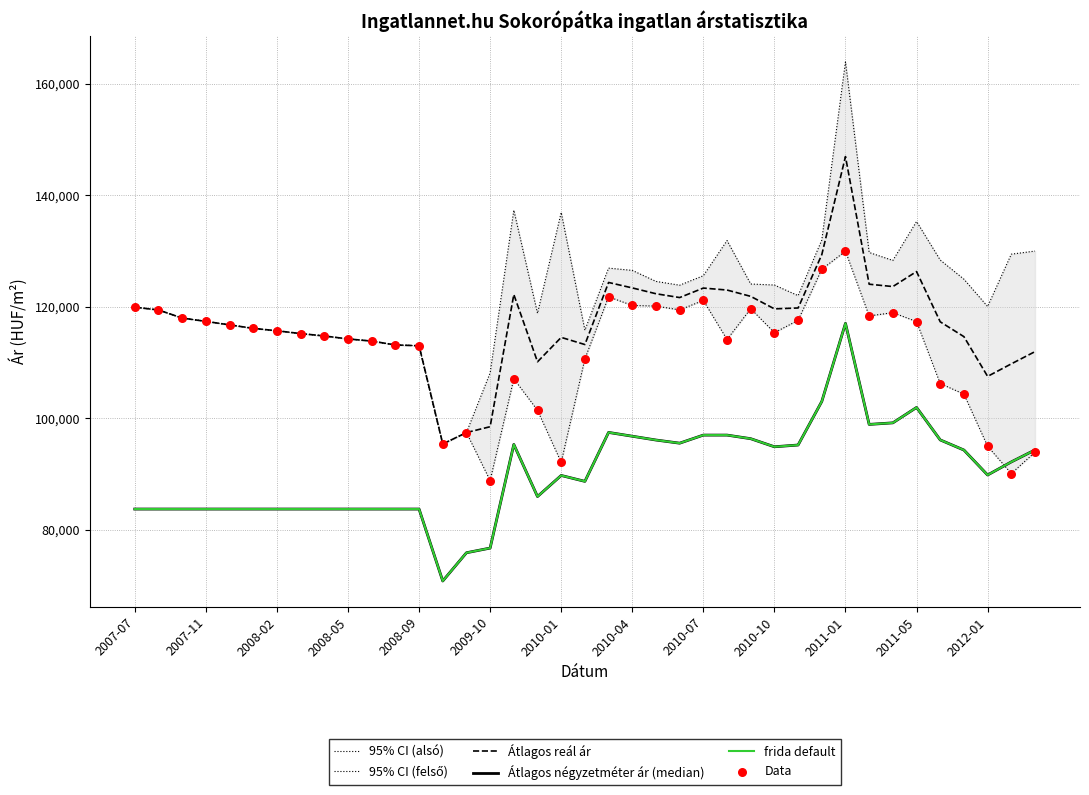

What is the total value across all series at 2008-02?

639234